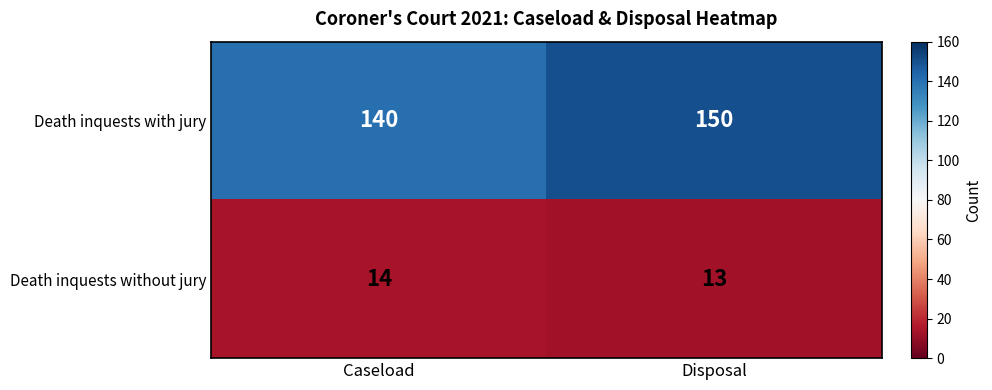

What is the maximum value shown in the chart?

150